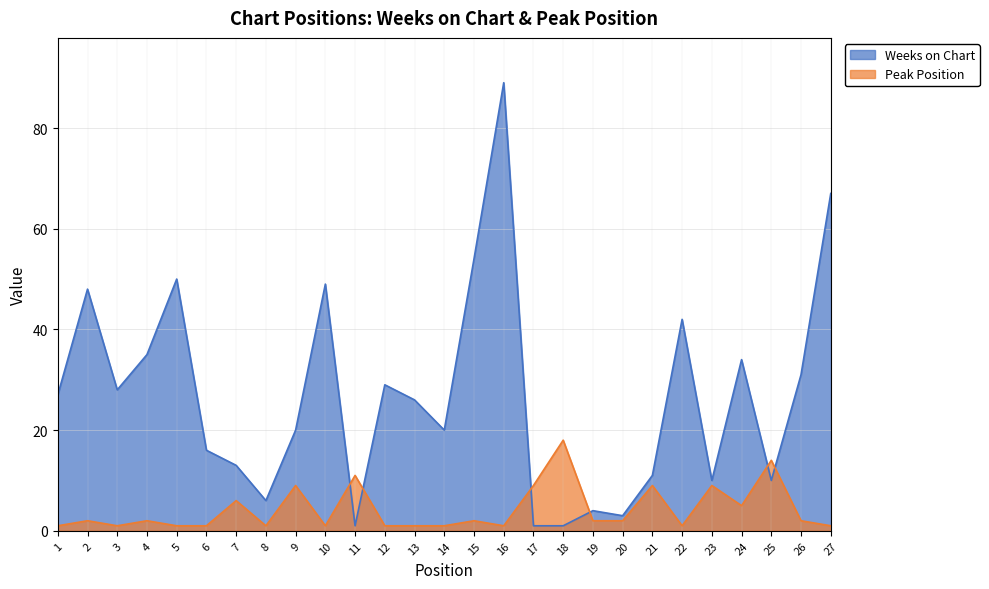

Which category has the lowest value in the Weeks on Chart series?

11